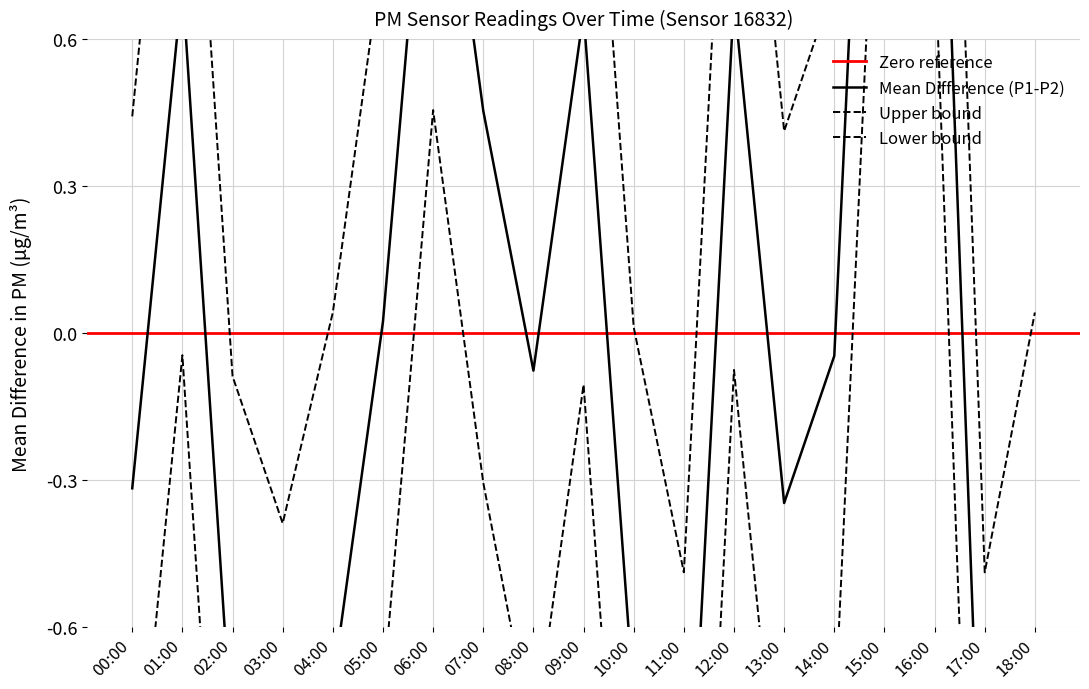

Is this an area chart (filled region under the line)?

No